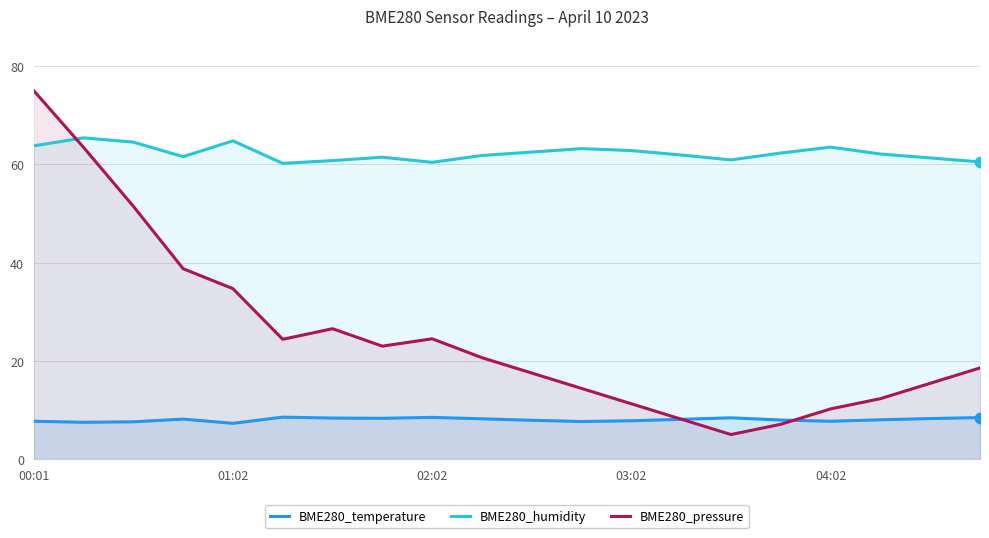

What are all the series names shown in the legend?

BME280_temperature, BME280_humidity, BME280_pressure